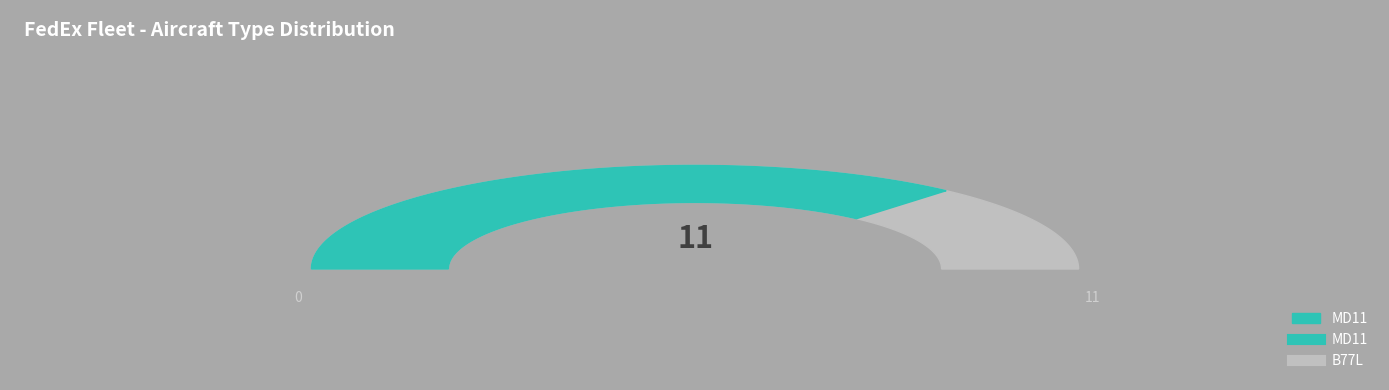

Does MD11 represent more than half of the total?

Yes